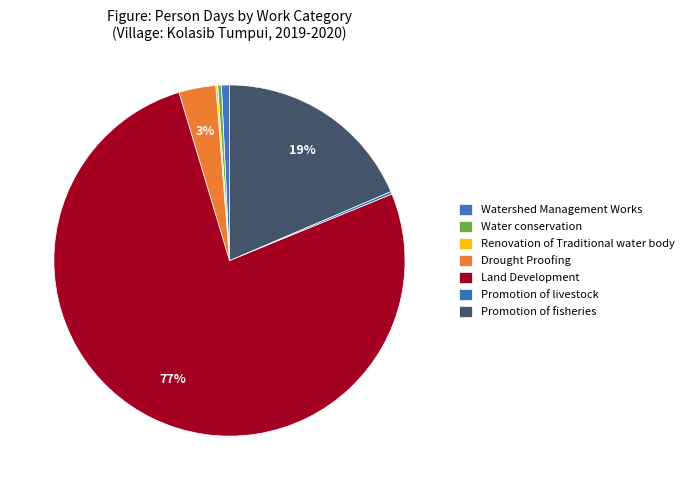

How many segments does this pie chart have?

7